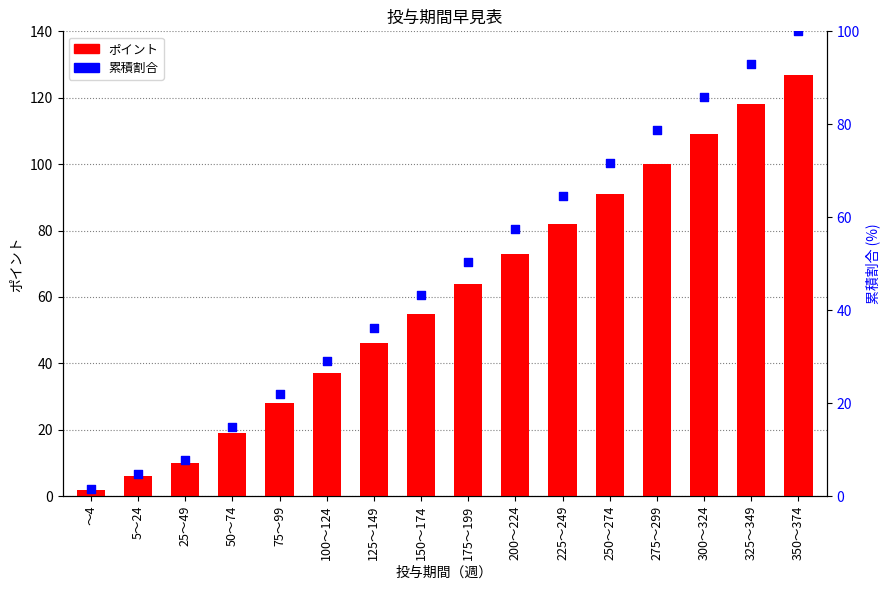

Is the value of ポイント at ～4 greater than the value of 累積割合 at 175～199?

No